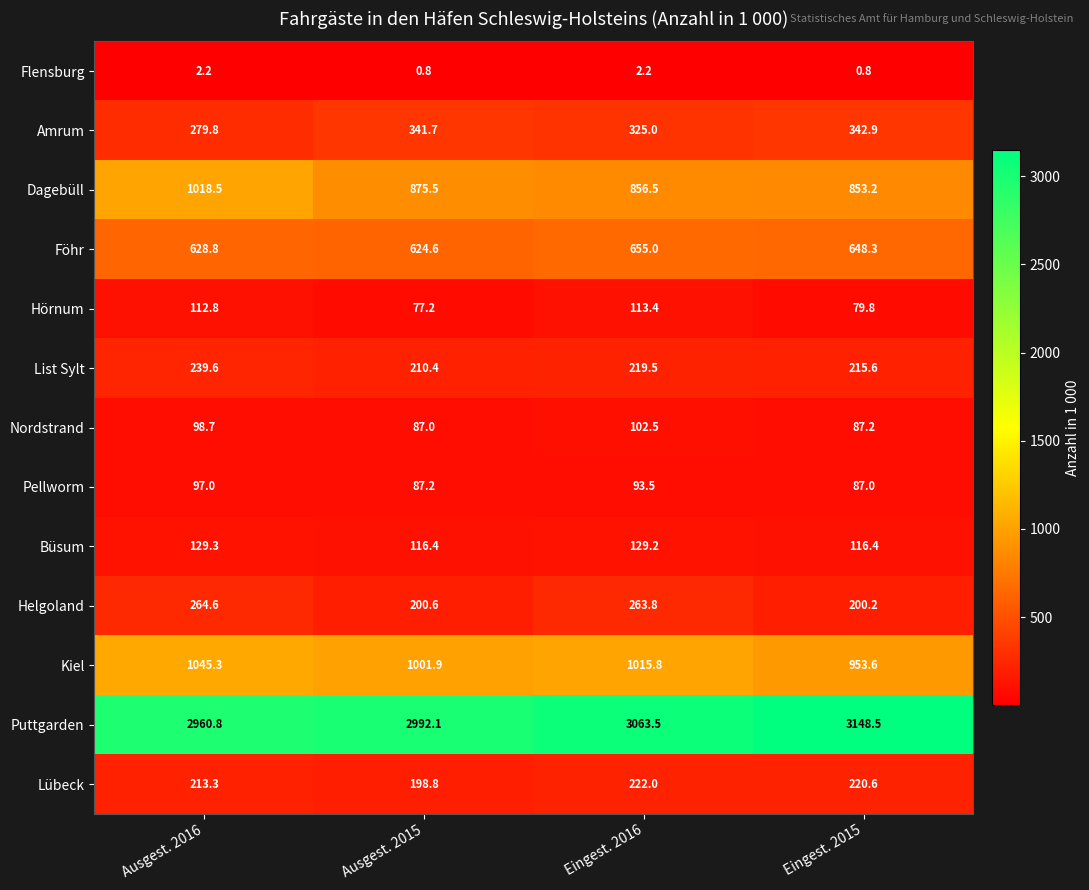

At which category does the chart reach its peak across all series?

Eingest. 2015